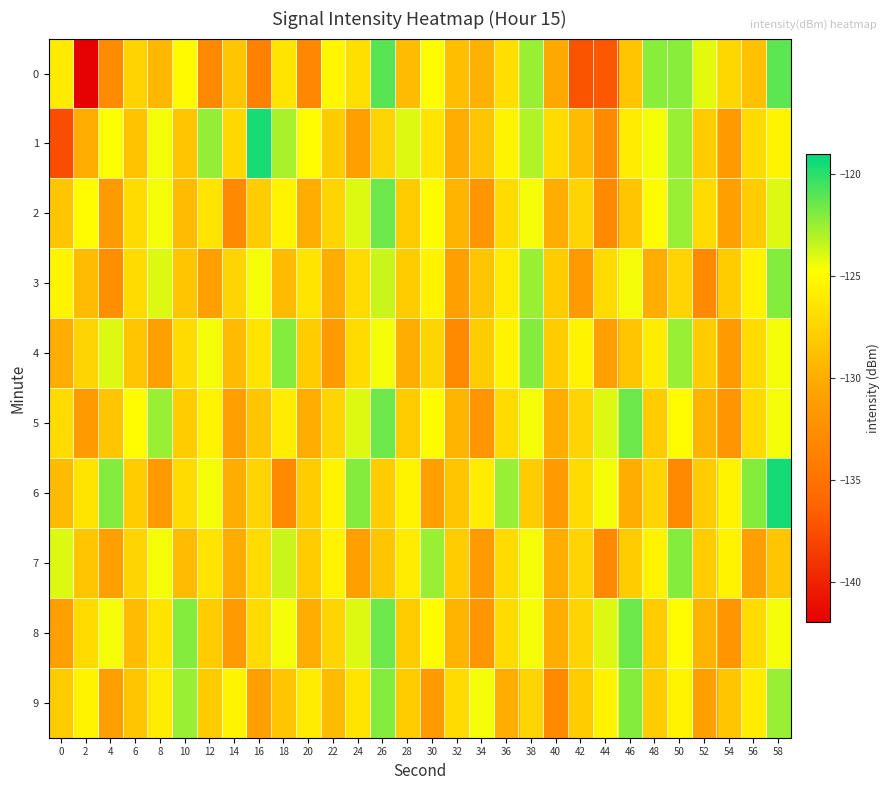

At how many categories does at least one series exceed -128?

30